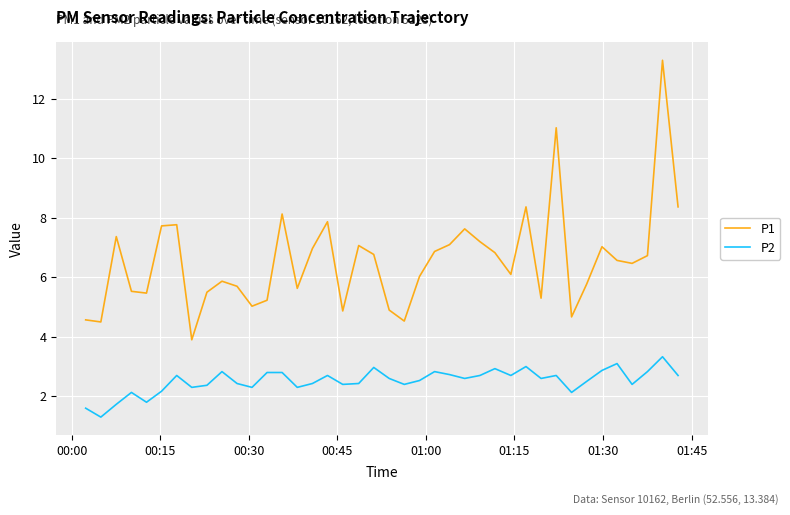

Which series has the largest total across all categories?

P1